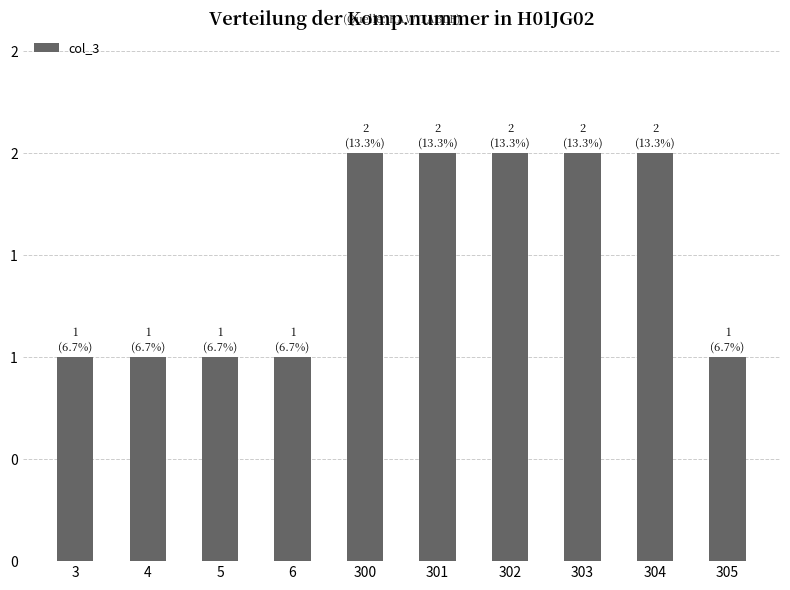

What is the change in value from 3 to 300?

+1